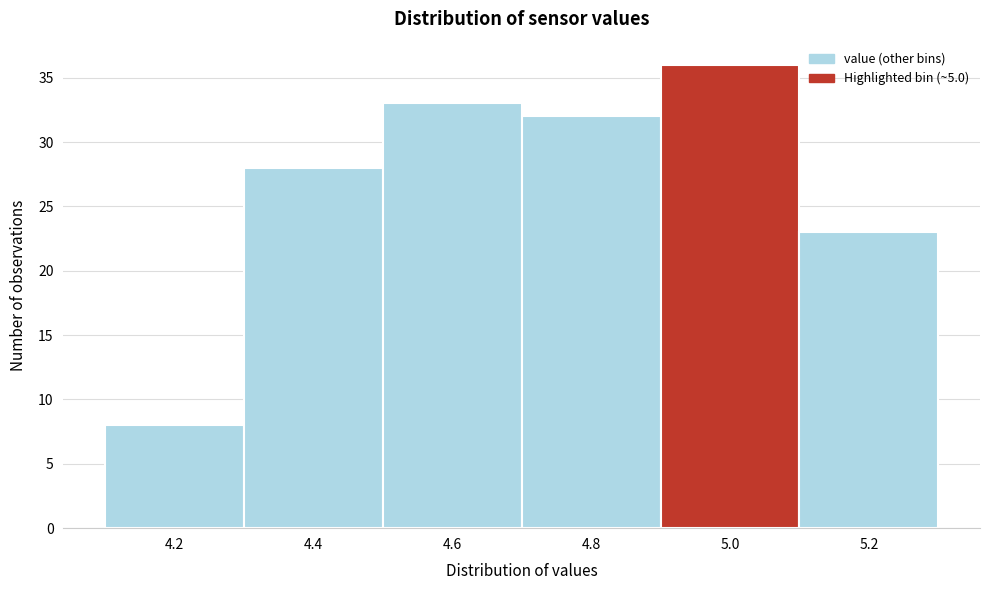

Reading left to right, what are all the values shown in this chart?

4.2=8	4.4=28	4.6=33	4.8=32	5.0=36	5.2=23